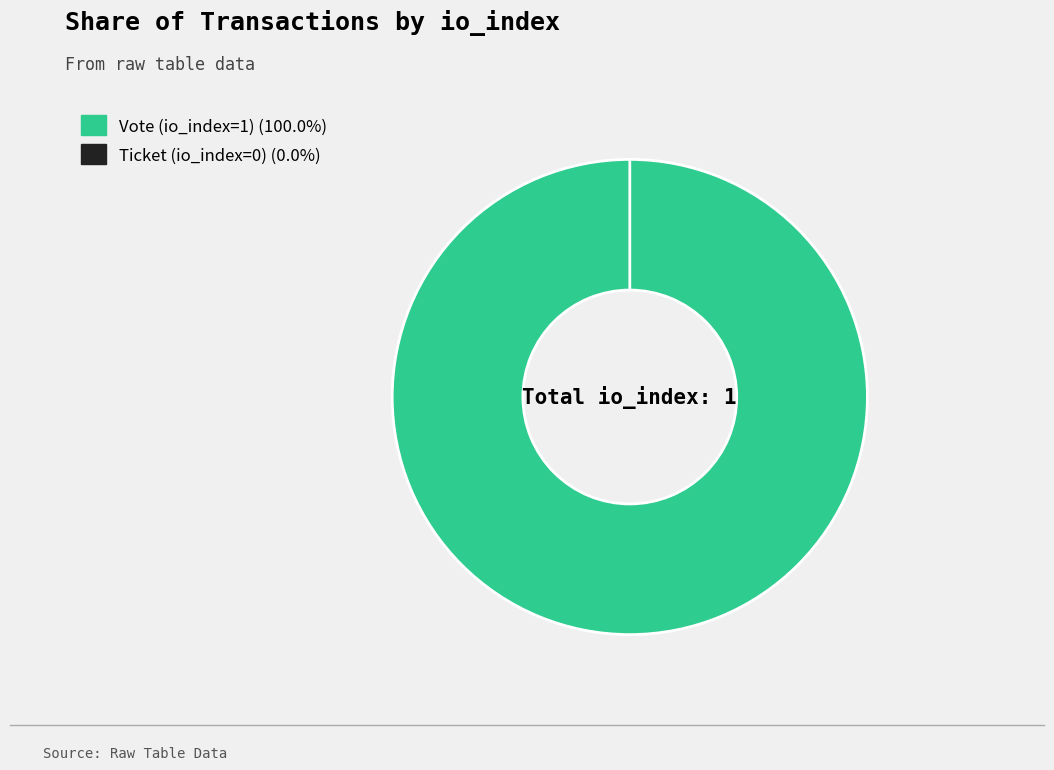

Combined, do Ticket (io_index=0) and Vote (io_index=1) account for over 50%?

Yes